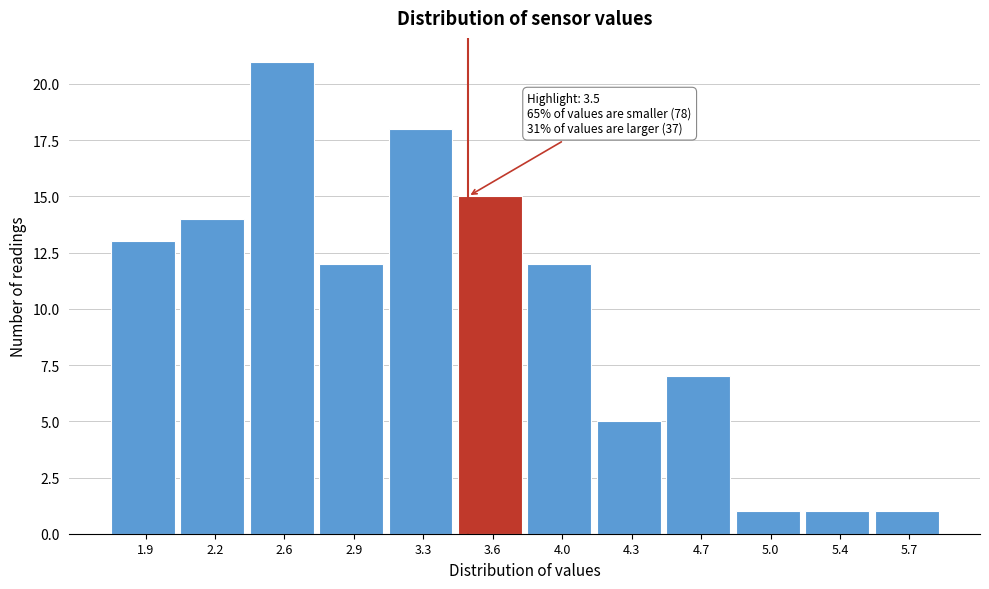

Over which range of the x-axis is the bar tallest?

2.40 to 2.75